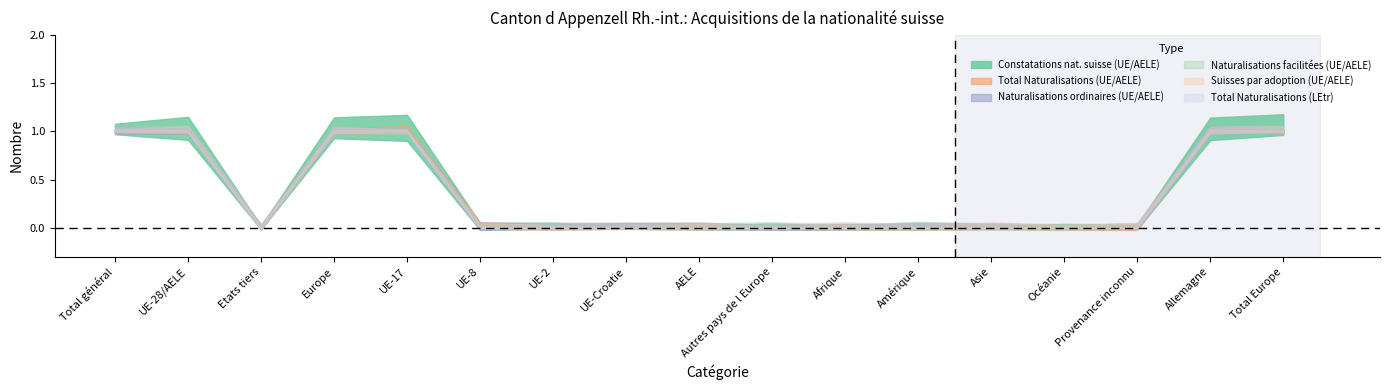

What position from the right is Océanie?

4